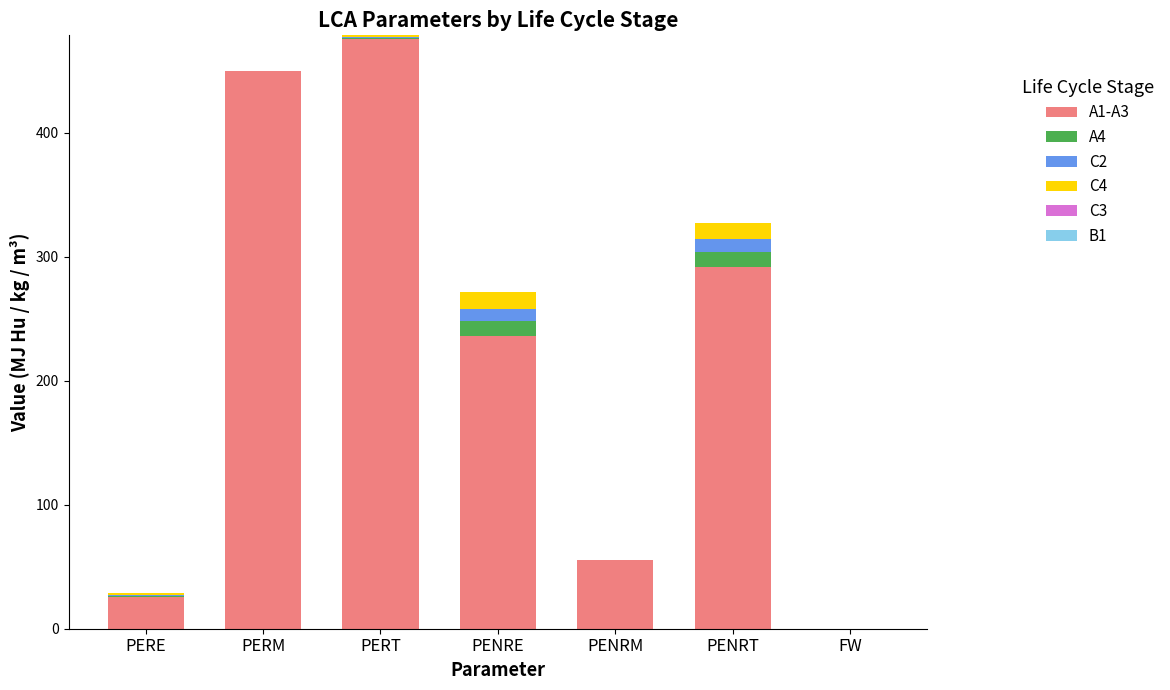

Are the bars grouped side by side (vs. stacked)?

No